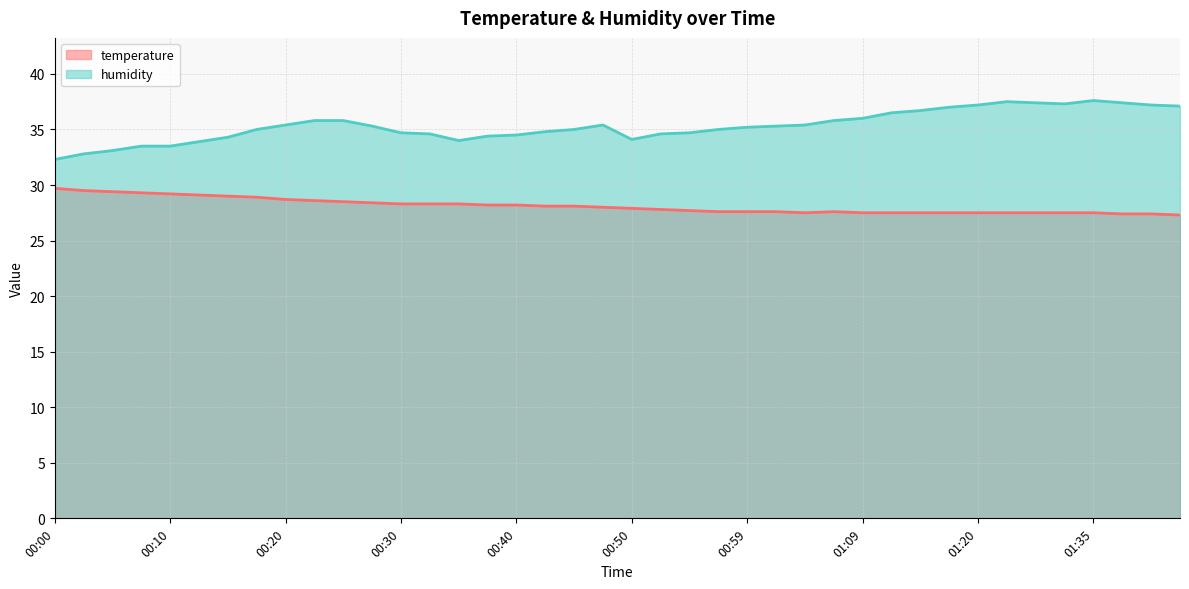

Rank the series at 00:13 from highest to lowest value.

humidity, temperature